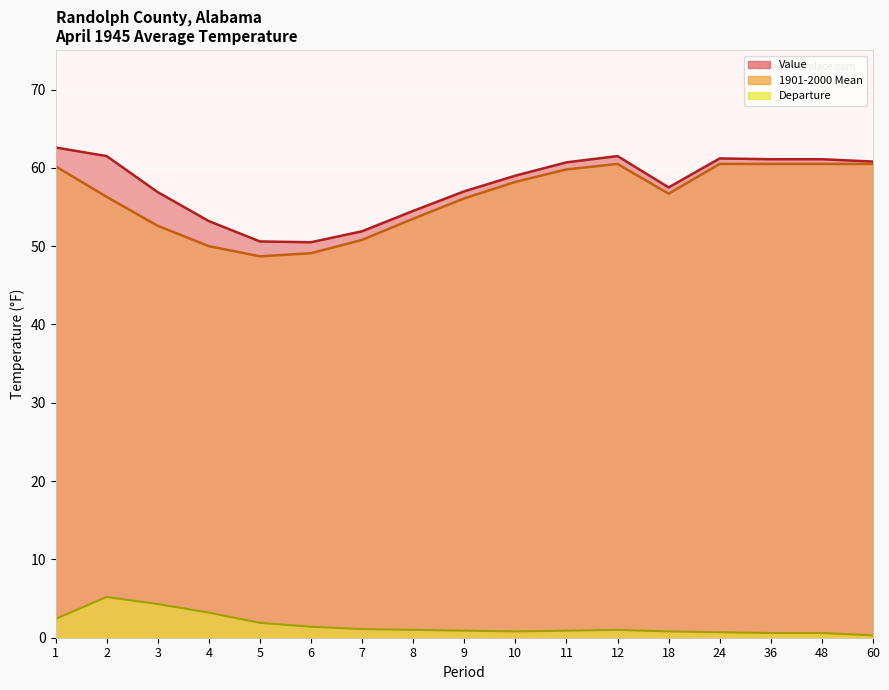

Which series has the widest spread of values?

Value